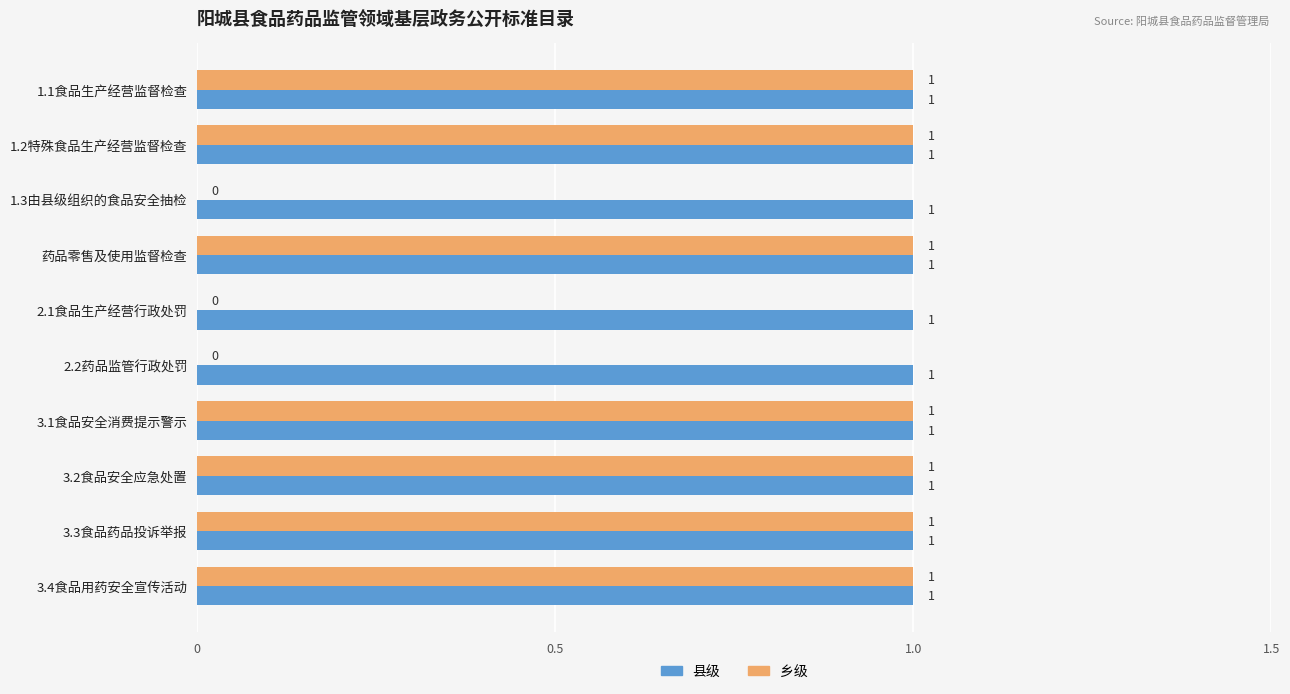

The value of 县级 at 3.3食品药品投诉举报 is 0. True or false?

False